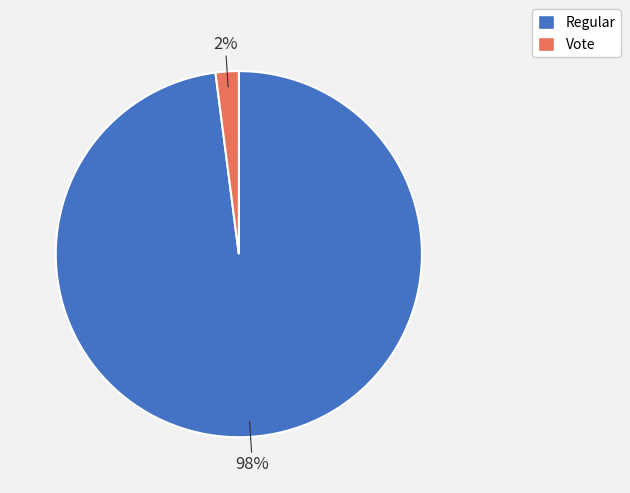

To the nearest percent, what is the difference between the largest and smallest slice percentages?

96%